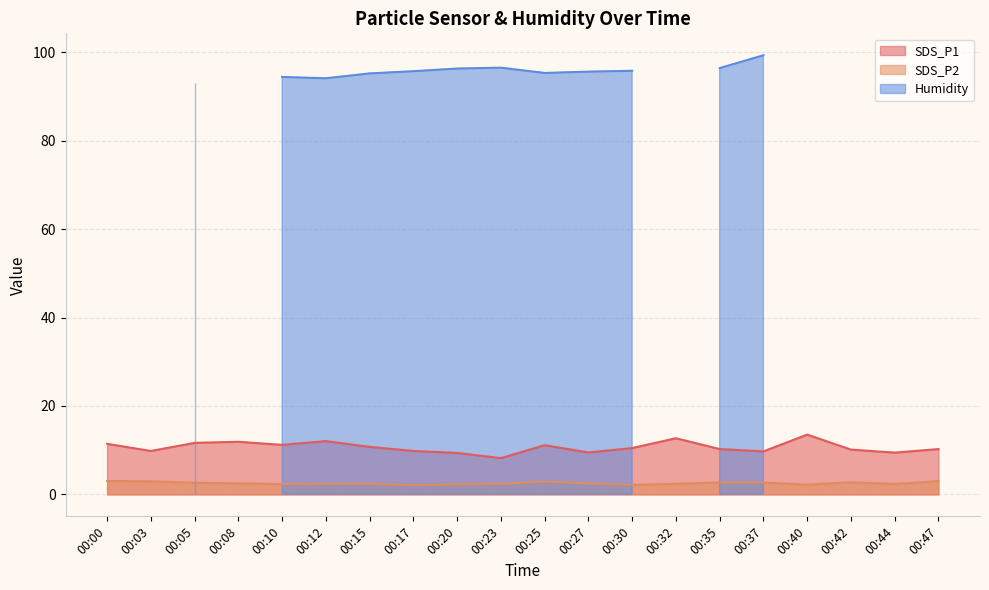

True or false: SDS_P2 has more than 2 interior local peaks.

True